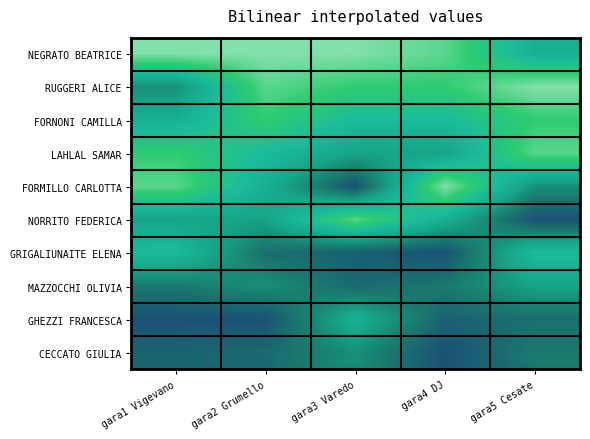

Reading right to left, list all the values displayed in this chart.

NEGRATO BEATRICE: gara5 Cesate=50	gara4 DJ=90	gara3 Varedo=100	gara2 Grumello=100	gara1 Vigevano=100
RUGGERI ALICE: gara5 Cesate=100	gara4 DJ=80	gara3 Varedo=80	gara2 Grumello=90	gara1 Vigevano=30
FORNONI CAMILLA: gara5 Cesate=80	gara4 DJ=60	gara3 Varedo=60	gara2 Grumello=80	gara1 Vigevano=50
LAHLAL SAMAR: gara5 Cesate=90	gara4 DJ=40	gara3 Varedo=40	gara2 Grumello=60	gara1 Vigevano=80
FORMILLO CARLOTTA: gara5 Cesate=30	gara4 DJ=100	gara3 Varedo=0	gara2 Grumello=50	gara1 Vigevano=90
NORRITO FEDERICA: gara5 Cesate=0	gara4 DJ=50	gara3 Varedo=90	gara2 Grumello=40	gara1 Vigevano=40
GRIGALIUNAITE ELENA: gara5 Cesate=60	gara4 DJ=0	gara3 Varedo=7	gara2 Grumello=15	gara1 Vigevano=60
MAZZOCCHI OLIVIA: gara5 Cesate=40	gara4 DJ=20	gara3 Varedo=12	gara2 Grumello=30	gara1 Vigevano=20
GHEZZI FRANCESCA: gara5 Cesate=15	gara4 DJ=8	gara3 Varedo=50	gara2 Grumello=0	gara1 Vigevano=0
CECCATO GIULIA: gara5 Cesate=20	gara4 DJ=0	gara3 Varedo=30	gara2 Grumello=12	gara1 Vigevano=9